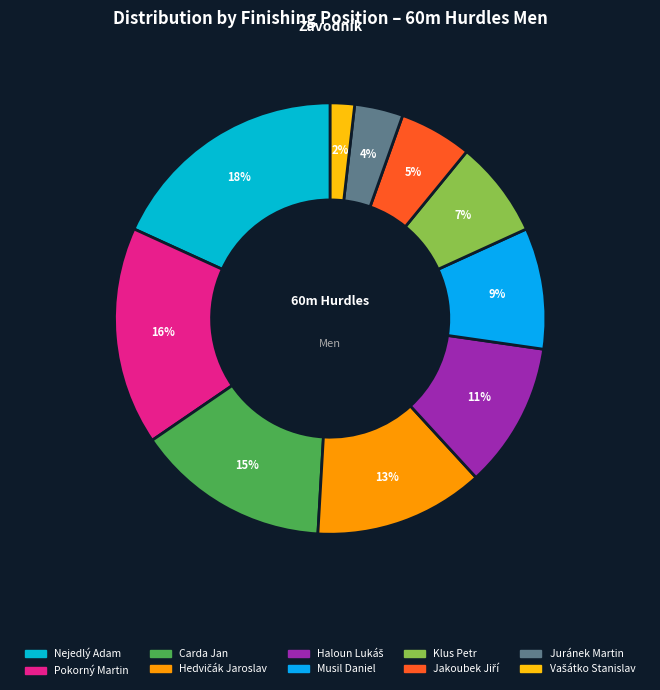

Is the sum of Nejedlý Adam and Vašátko Stanislav greater than half?

No